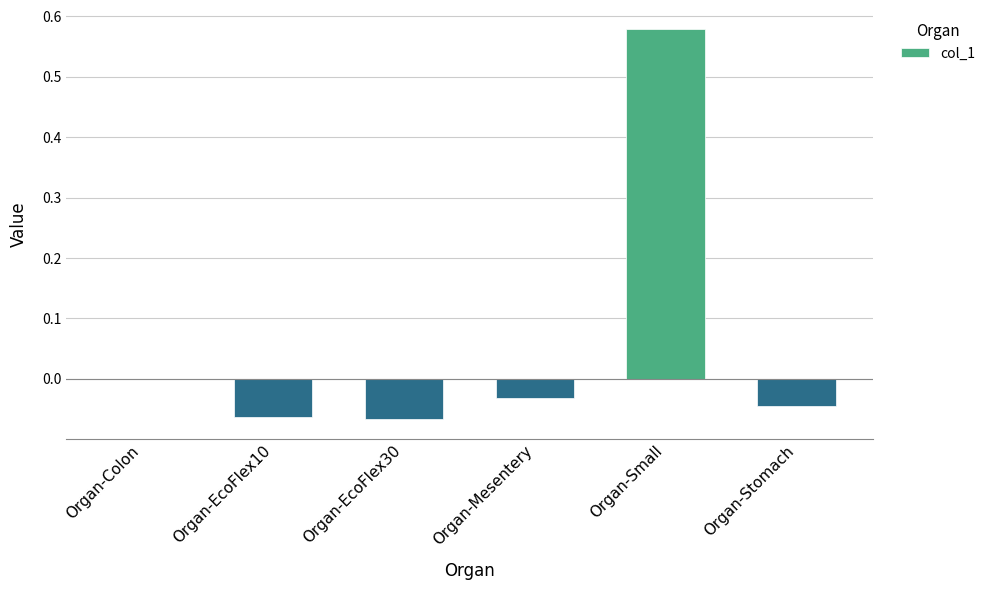

True or false: the data shows -0.0 at Organ-Mesentery.

True